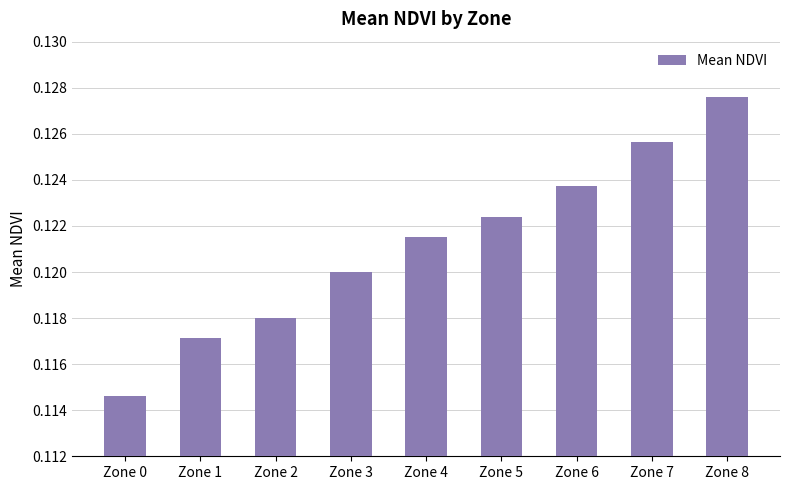

Count the values in the range 0 to 1.

9